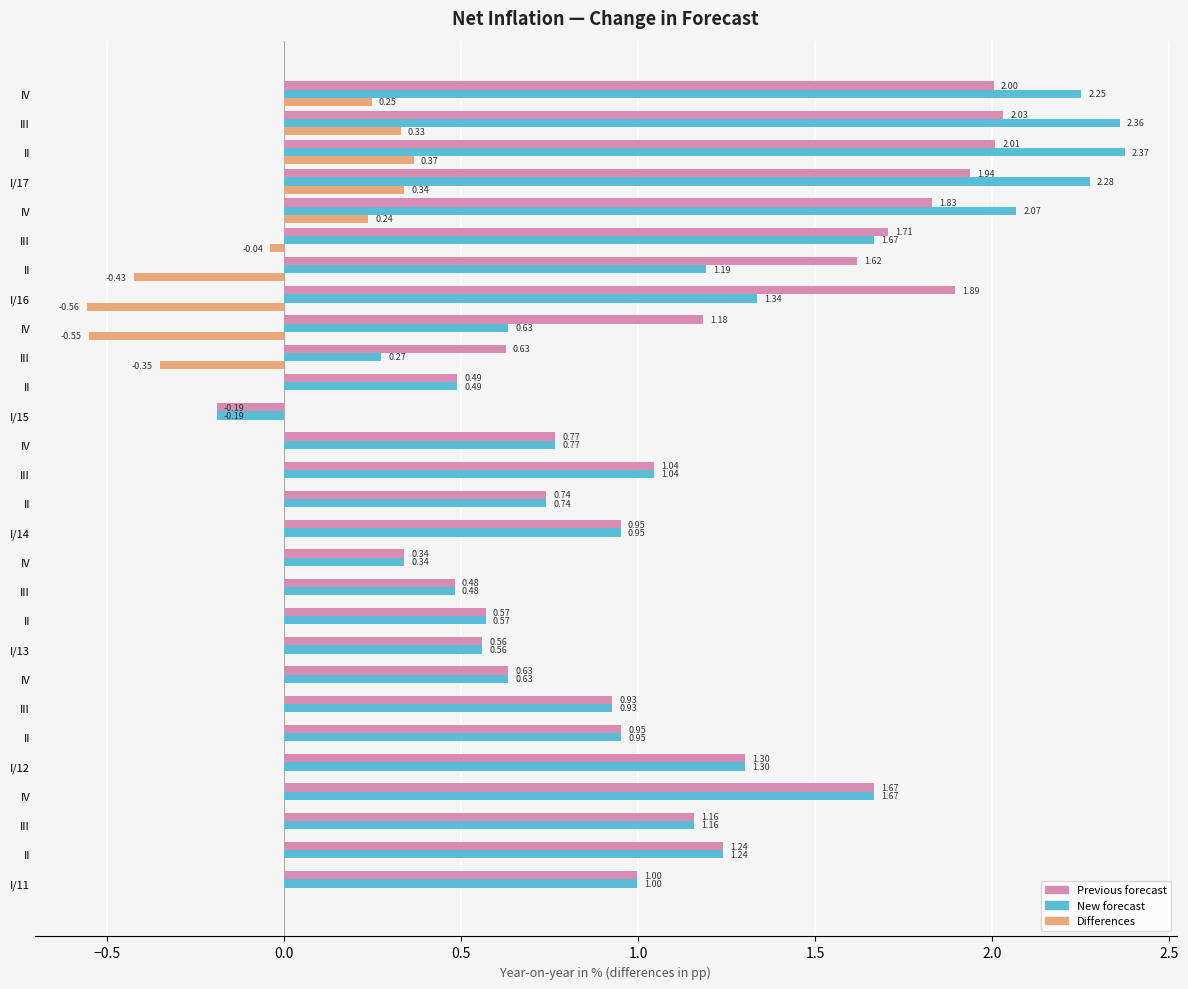

What are all the series names shown in the legend?

Previous forecast, New forecast, Differences